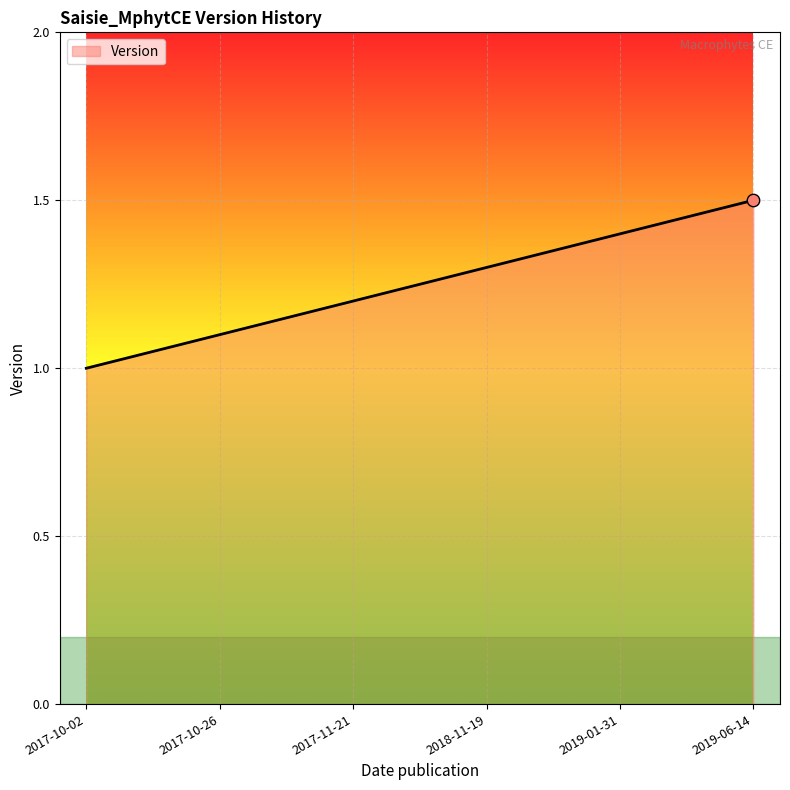

Approximately how many times larger is the value at 2017-11-21 compared to 2018-11-19?

0.9